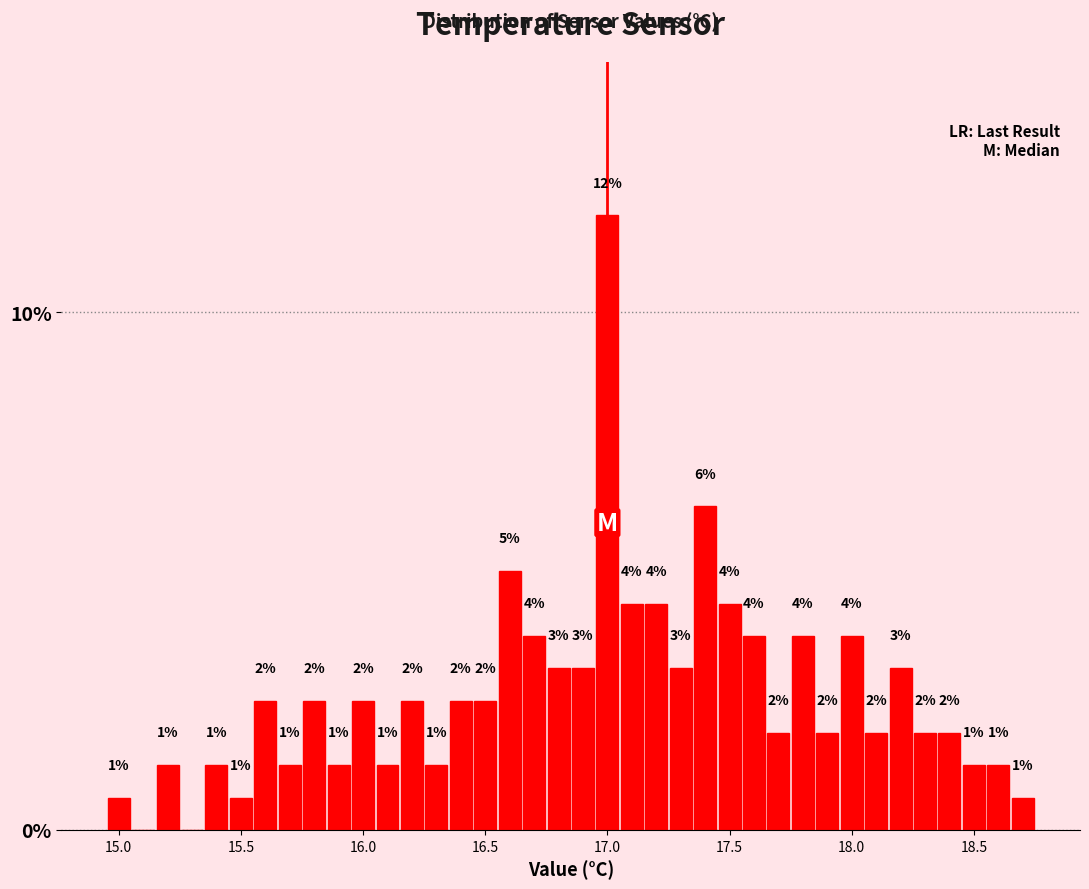

Read against the x-axis, roughly where is the centre of the tallest bar?

17.00